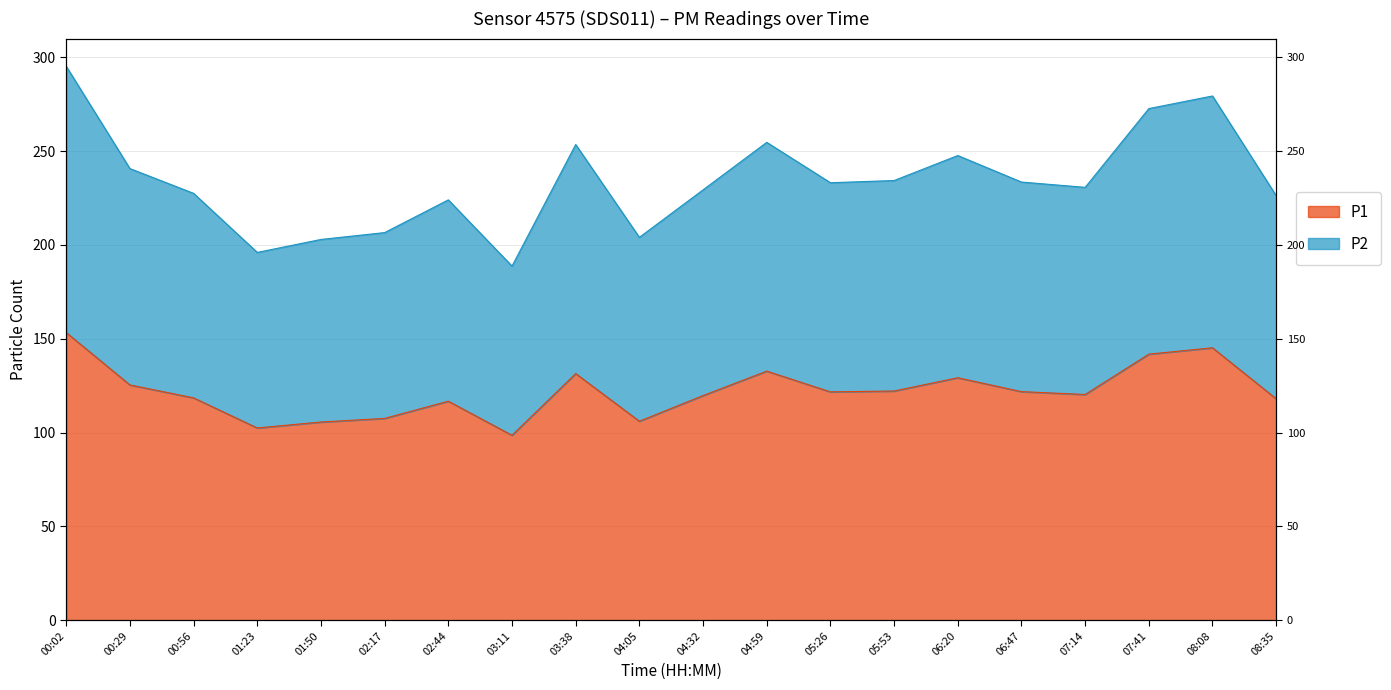

Is the value of P2 at 03:38 greater than the value of P1 at 07:41?

Yes